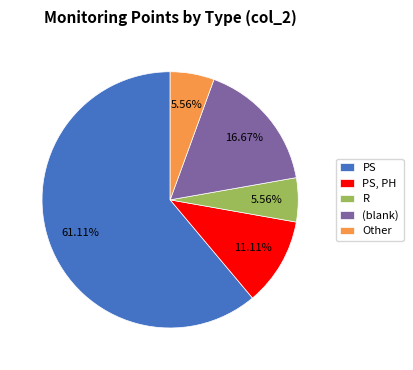

Between R and PS, which is larger?

PS